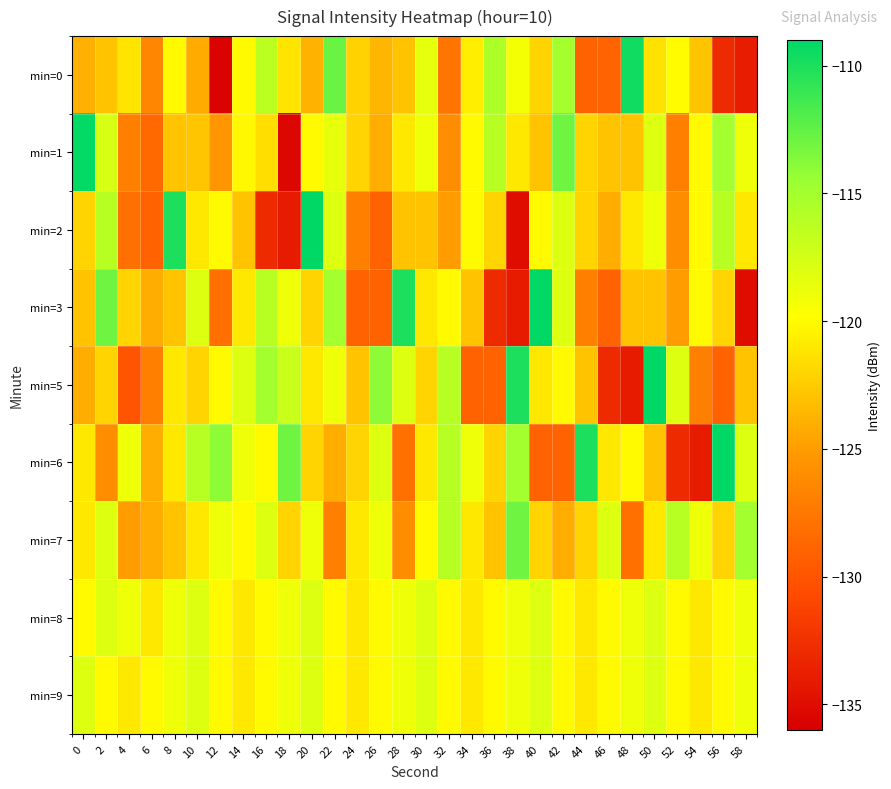

Between 58 and 24, which is larger?

24